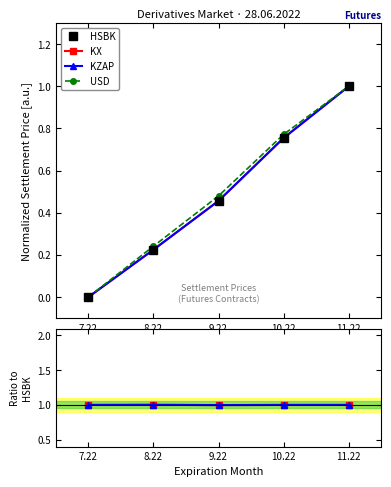

What is the difference between the HSBK values at 8.22 and 9.22?

0.2